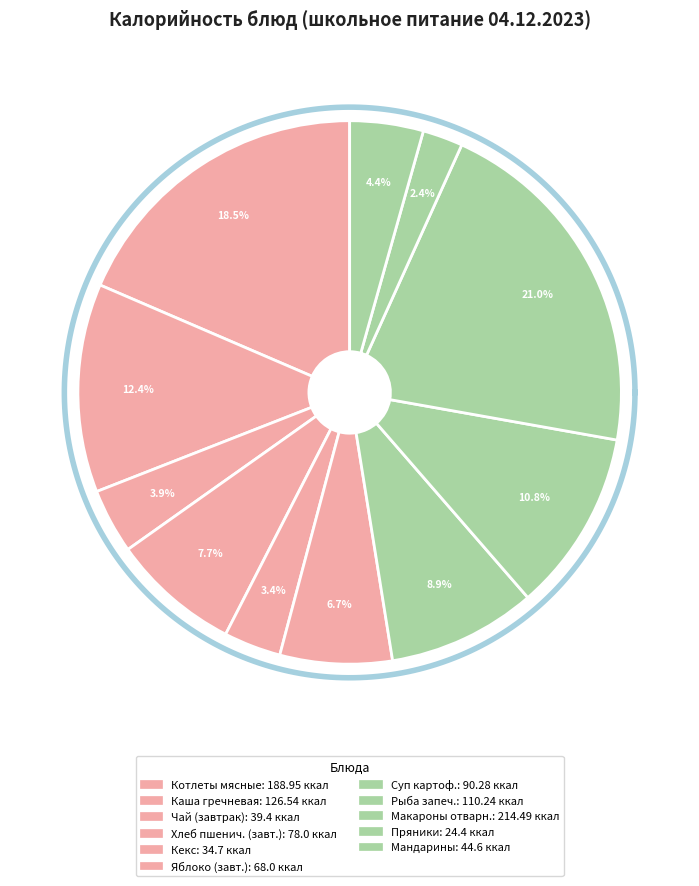

Is there a majority slice in this chart?

No